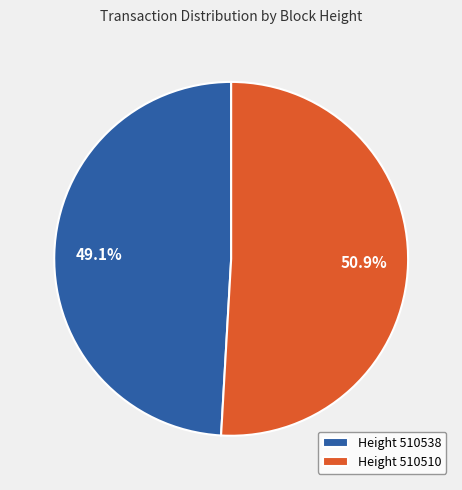

Is Height 510538 the majority of the pie?

No